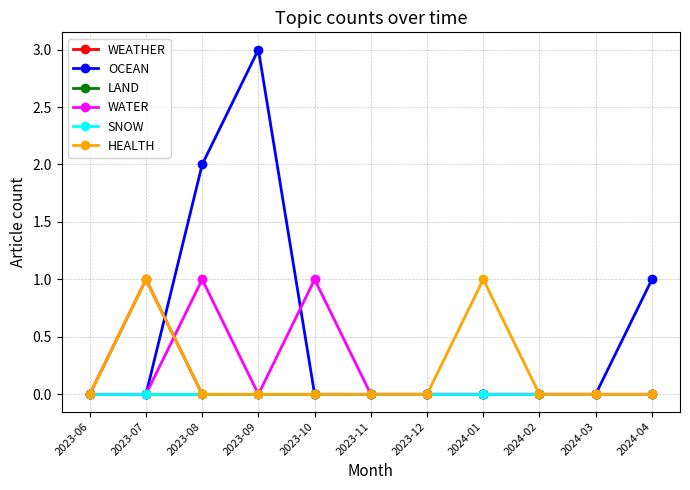

List the series in order of their peak value, lowest first.

LAND, SNOW, WEATHER, WATER, HEALTH, OCEAN